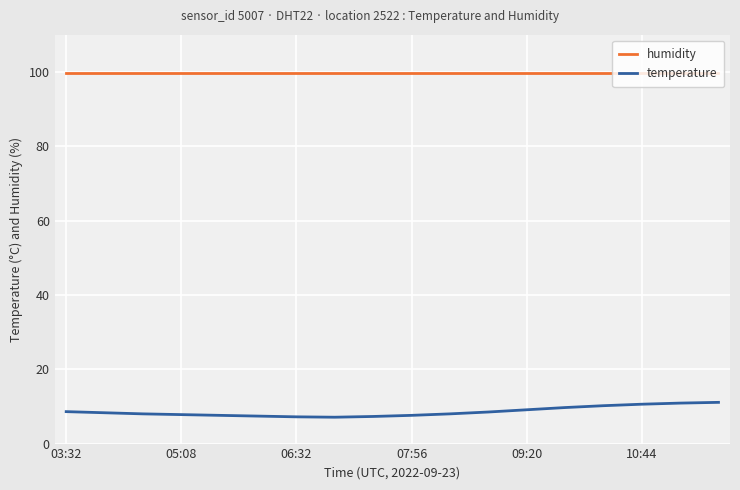

True or false: temperature and humidity cross at least once.

False